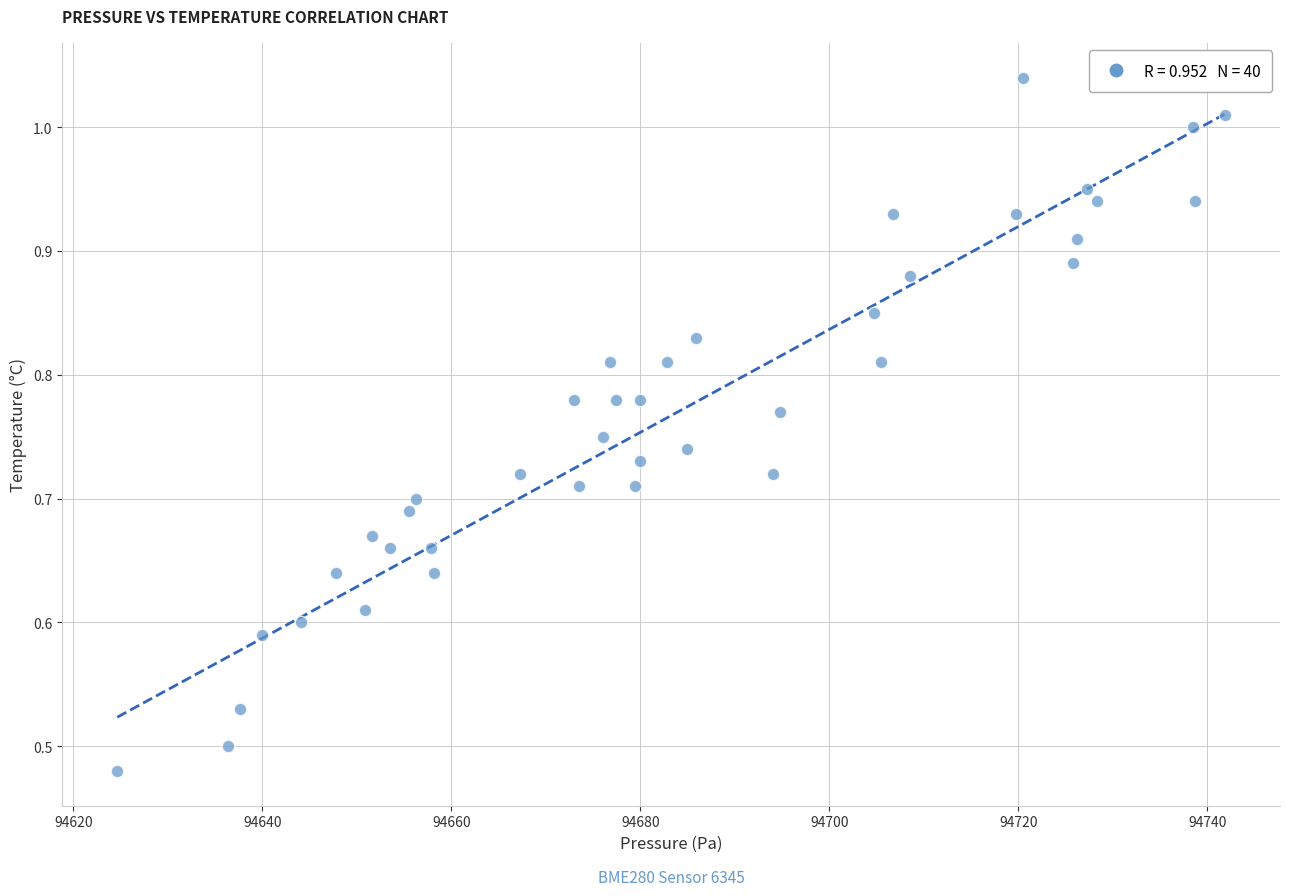

What is the range of X values (max minus min)?

117.2